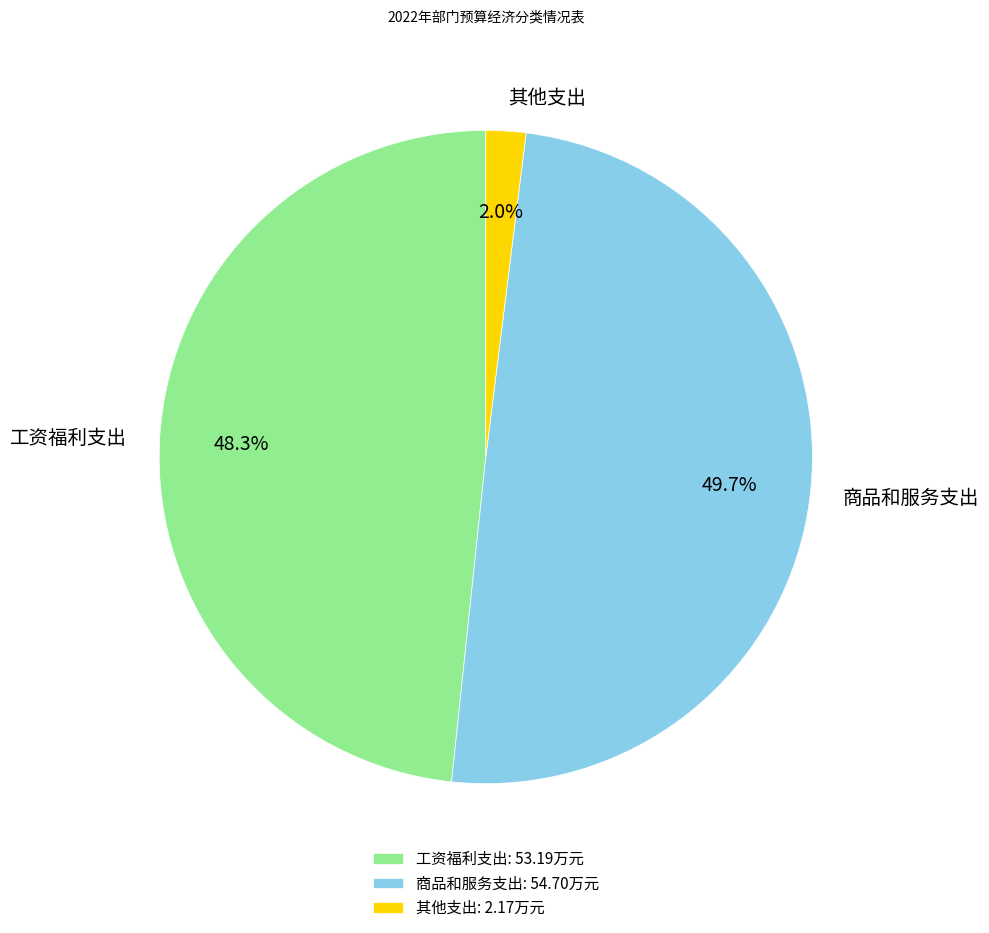

To the nearest percent, what percentage of the pie is 其他支出?

2%